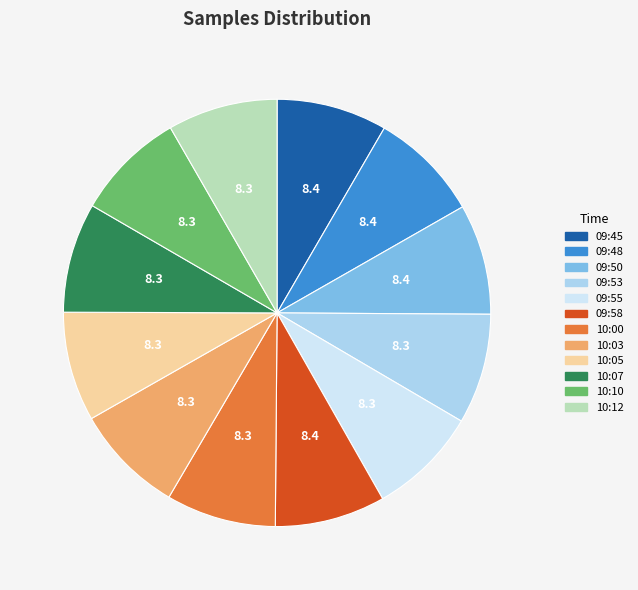

Do 09:50 and 09:53 together represent more than half of the pie?

No